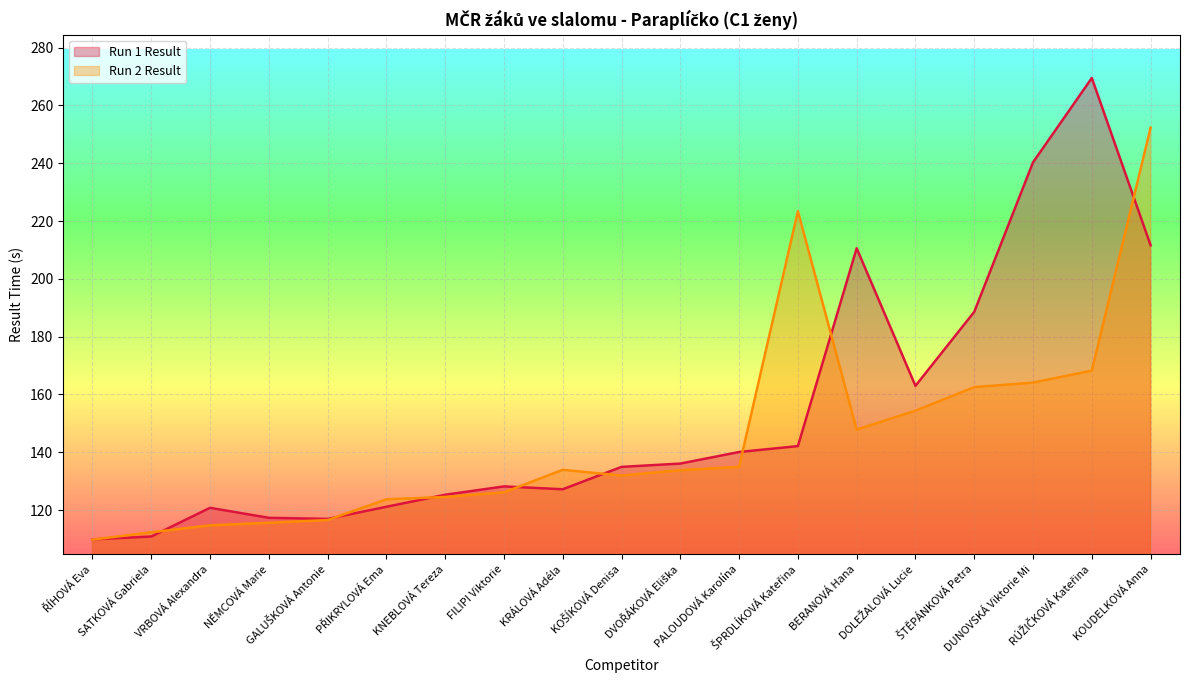

Rank the categories by Run 2 Result value from lowest to highest.

ŘÍHOVÁ Eva, SATKOVÁ Gabriela, VRBOVÁ Alexandra, NĚMCOVÁ Marie, GALUŠKOVÁ Antonie, PŘIKRYLOVÁ Ema, KNEBLOVÁ Tereza, FILIPI Viktorie, KOŠÍKOVÁ Denisa, DVOŘÁKOVÁ Eliška, KRÁLOVÁ Adéla, PALOUDOVÁ Karolína, BERANOVÁ Hana, DOLEŽALOVÁ Lucie, ŠTĚPÁNKOVÁ Petra, DUNOVSKÁ Viktorie Mi, RÚŽIČKOVÁ Kateřina, ŠPRDLÍKOVÁ Kateřina, KOUDELKOVÁ Anna